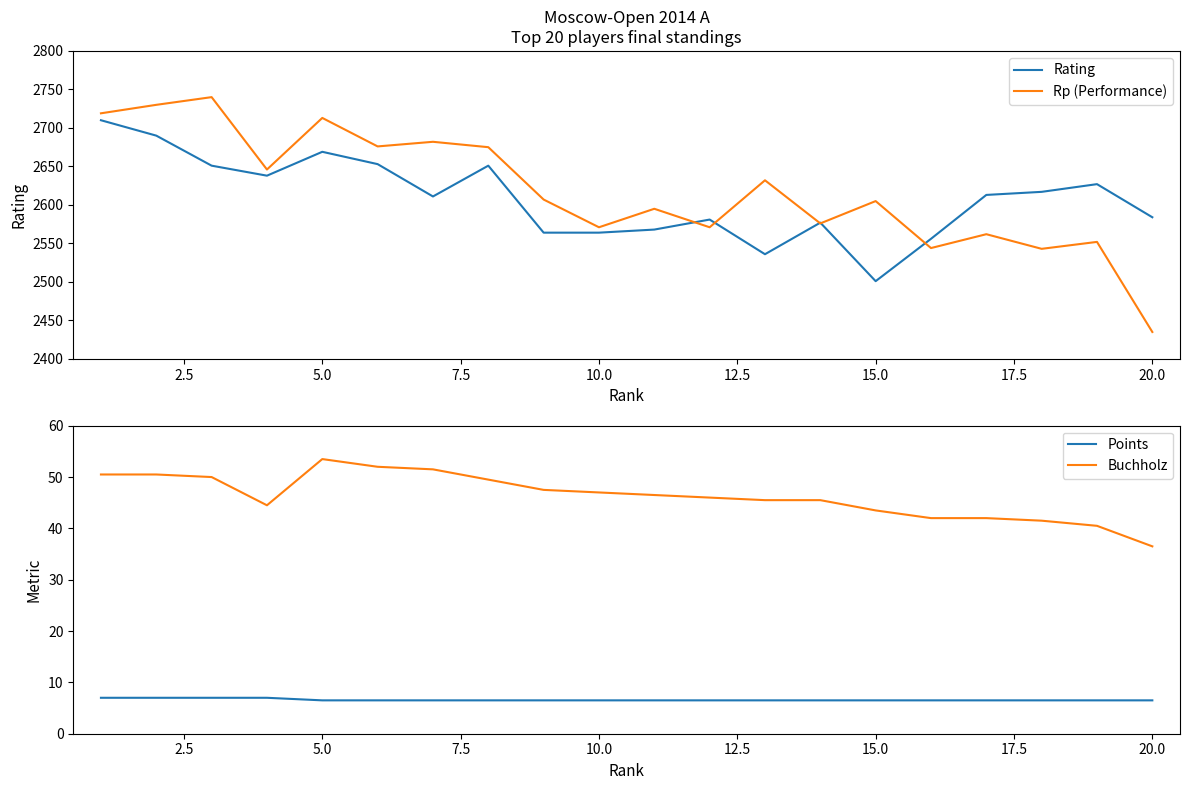

How many interior local peaks does the Buchholz series have?

1